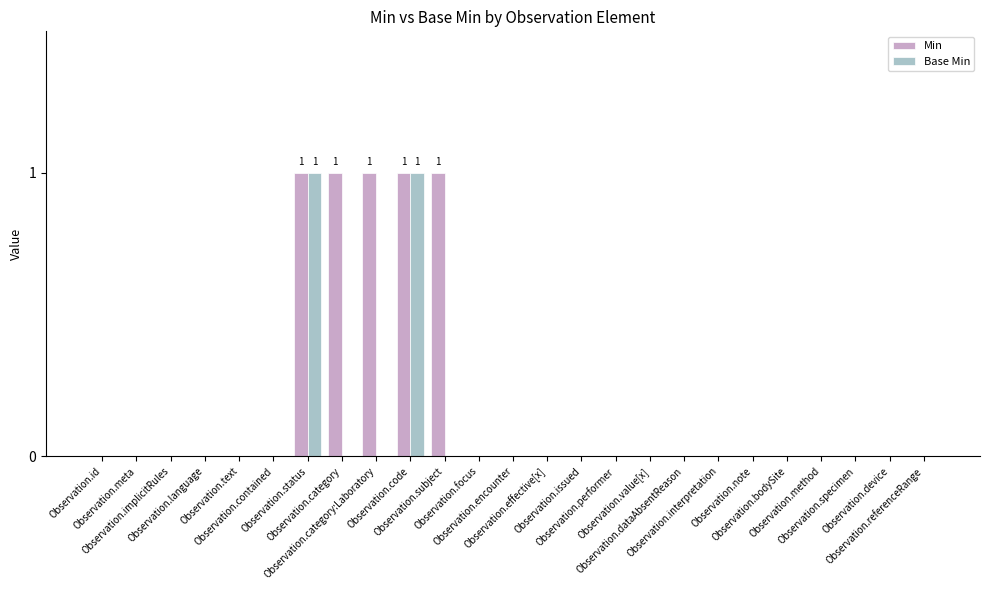

Which series has the largest total across all categories?

Min